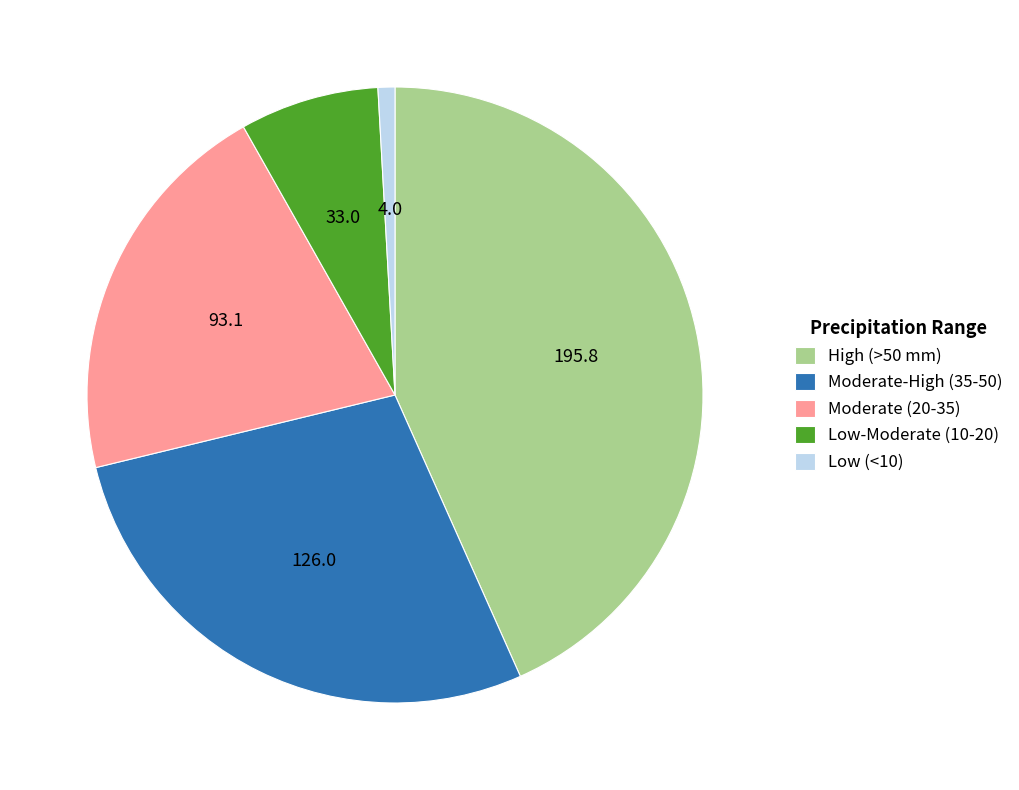

True or false: Moderate (20-35) accounts for 21% of the total.

True